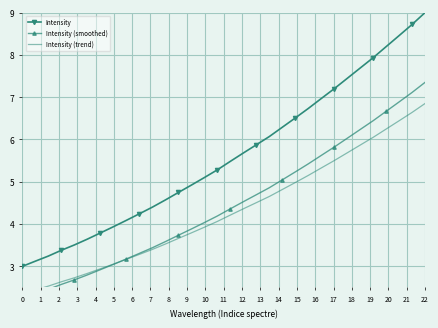

What is the maximum value for Intensity?

9.0